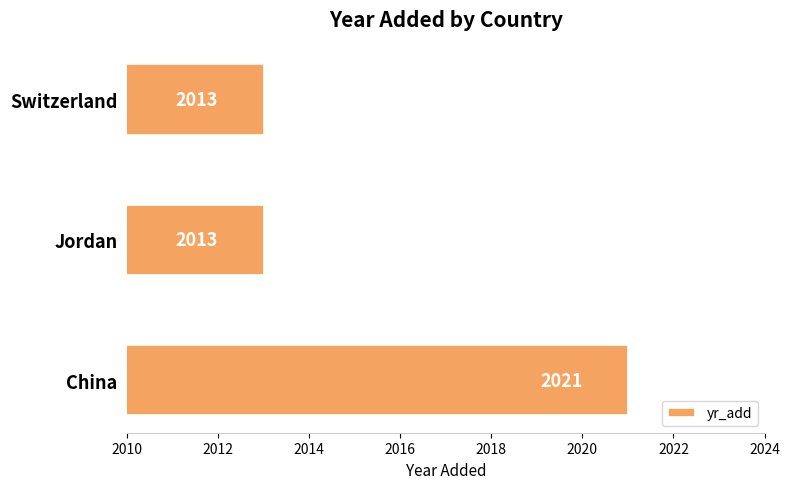

What is the maximum value shown in the chart?

2021